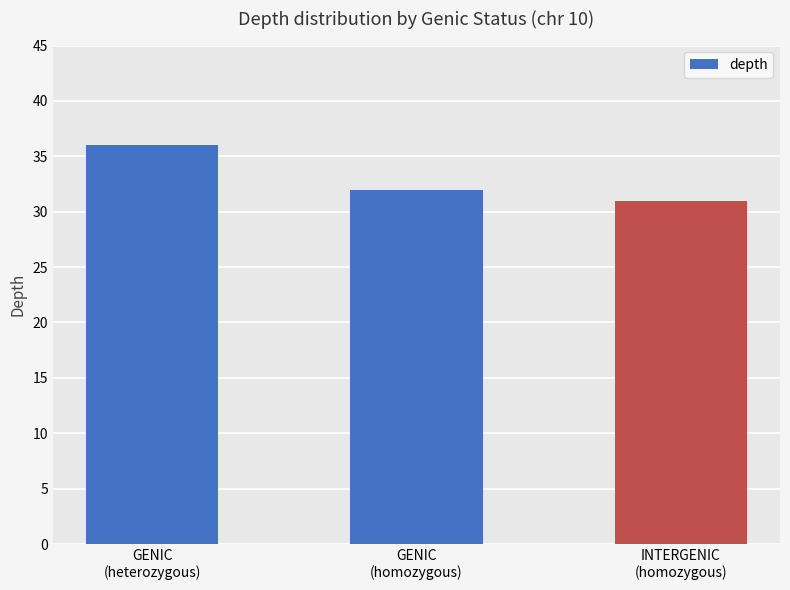

Reading left to right, transcribe all the data shown in this chart.

36	32	31